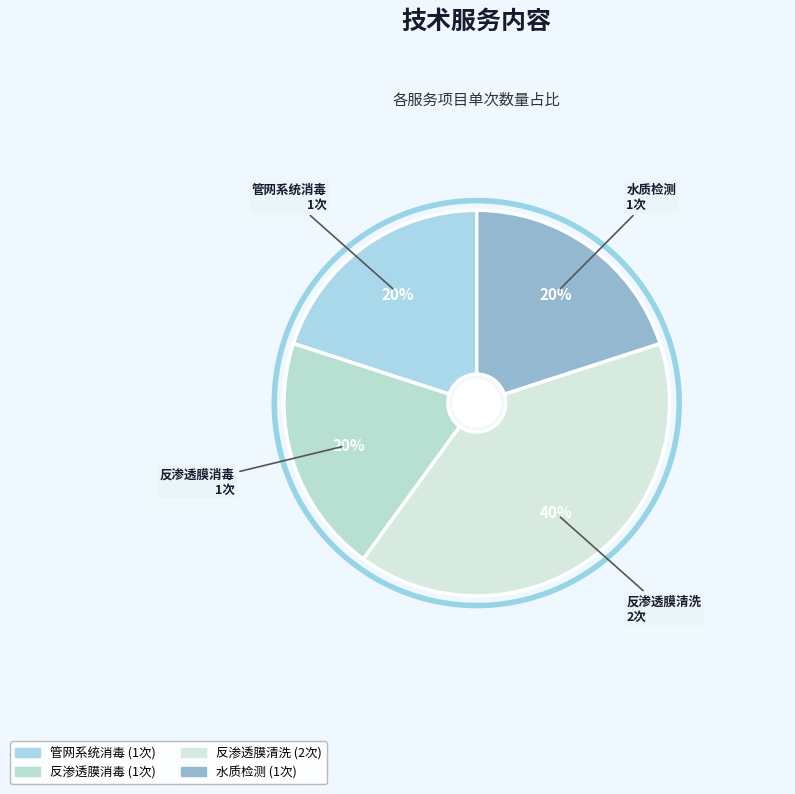

To the nearest percent, what is the difference between the 反渗透膜清洗 and 管网系统消毒 slice percentages?

20%